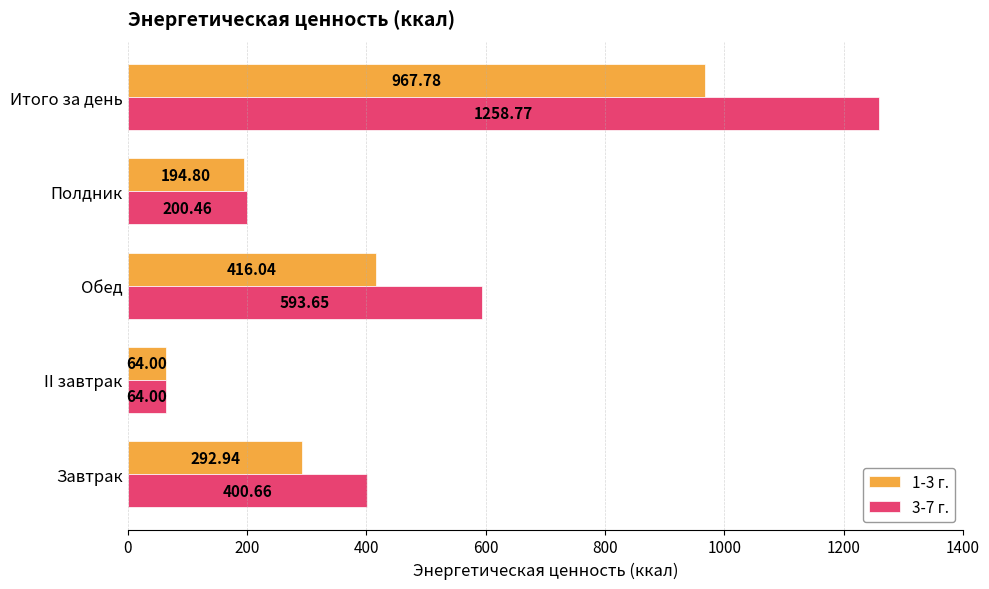

Rank the categories by 3-7 г. value from lowest to highest.

II завтрак, Полдник, Завтрак, Обед, Итого за день